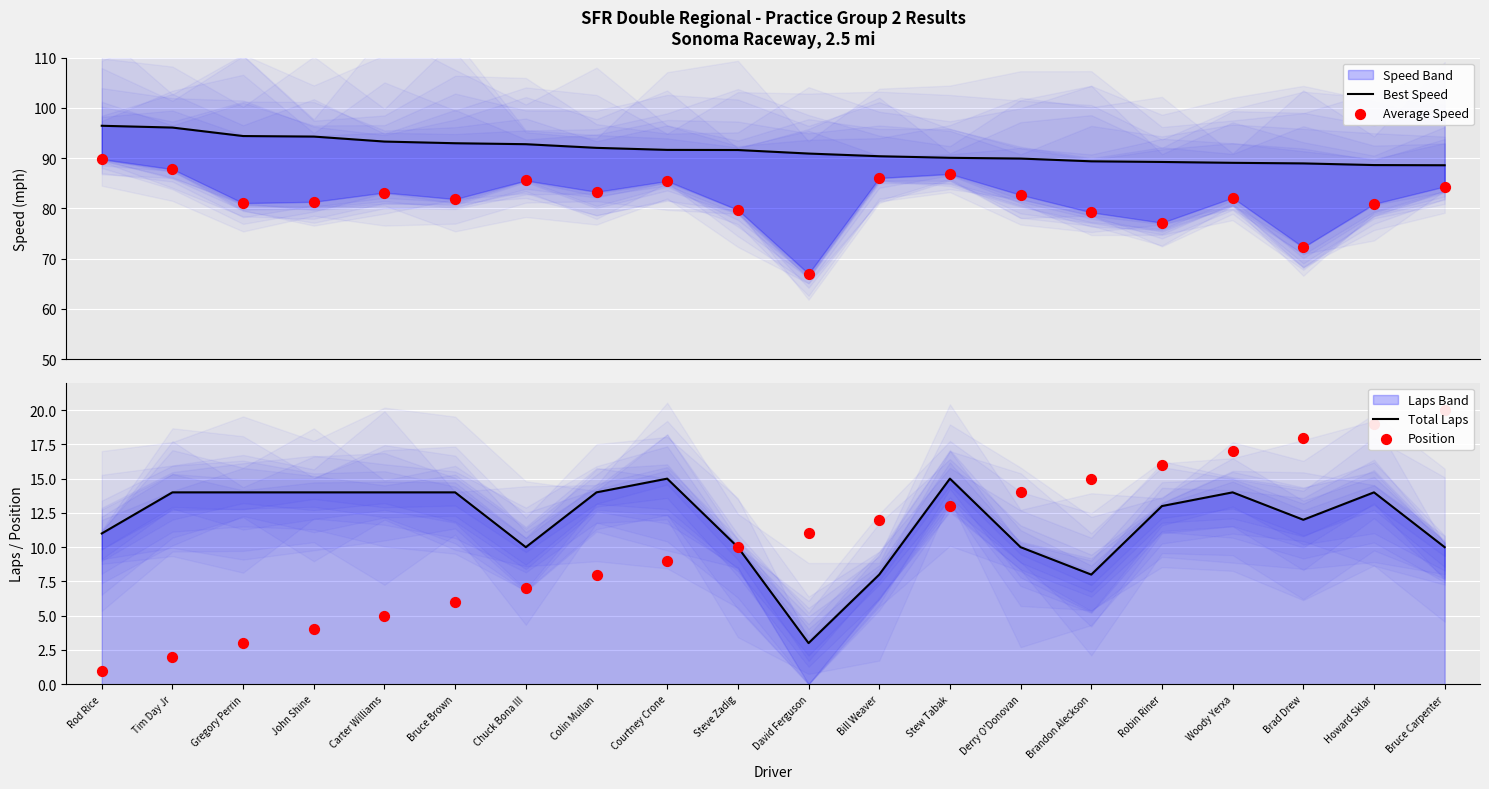

Which series has the widest spread of Y values?

Average Speed